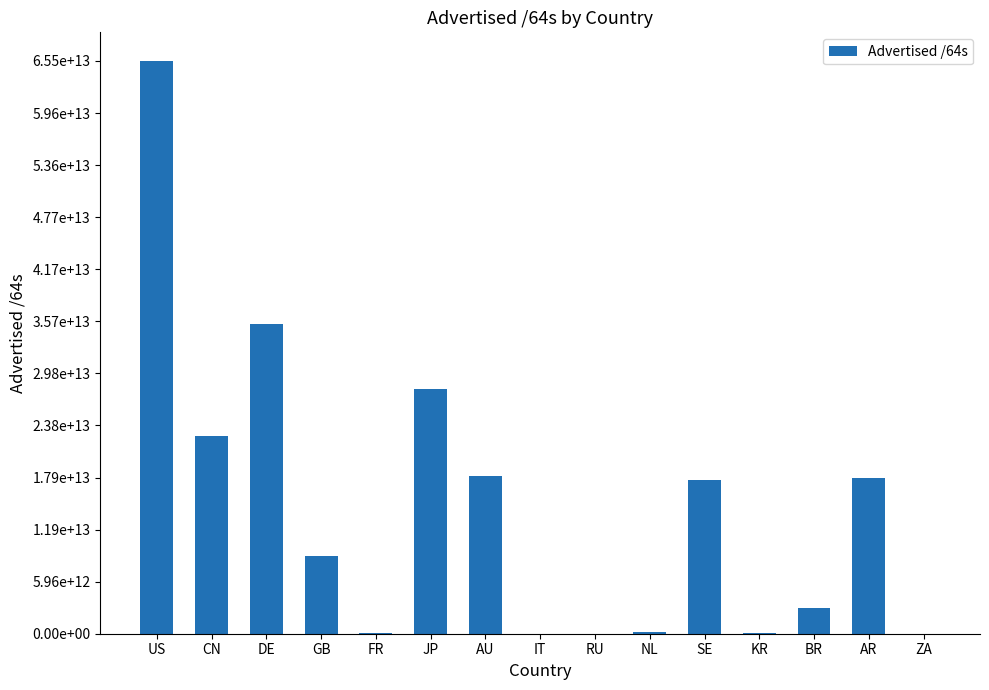

Which category has the highest value across all series?

US